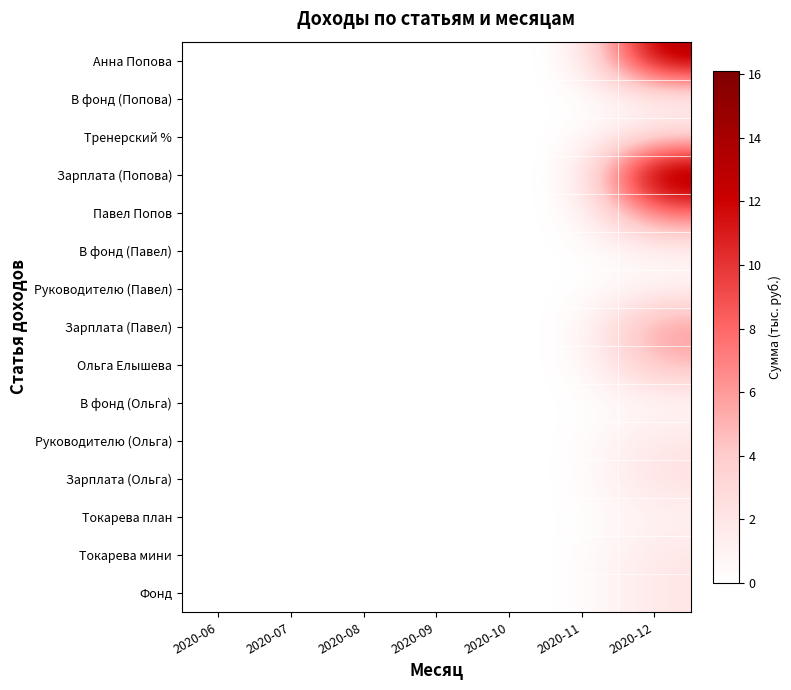

Between 2020-12 and 2020-11, which is larger?

2020-12